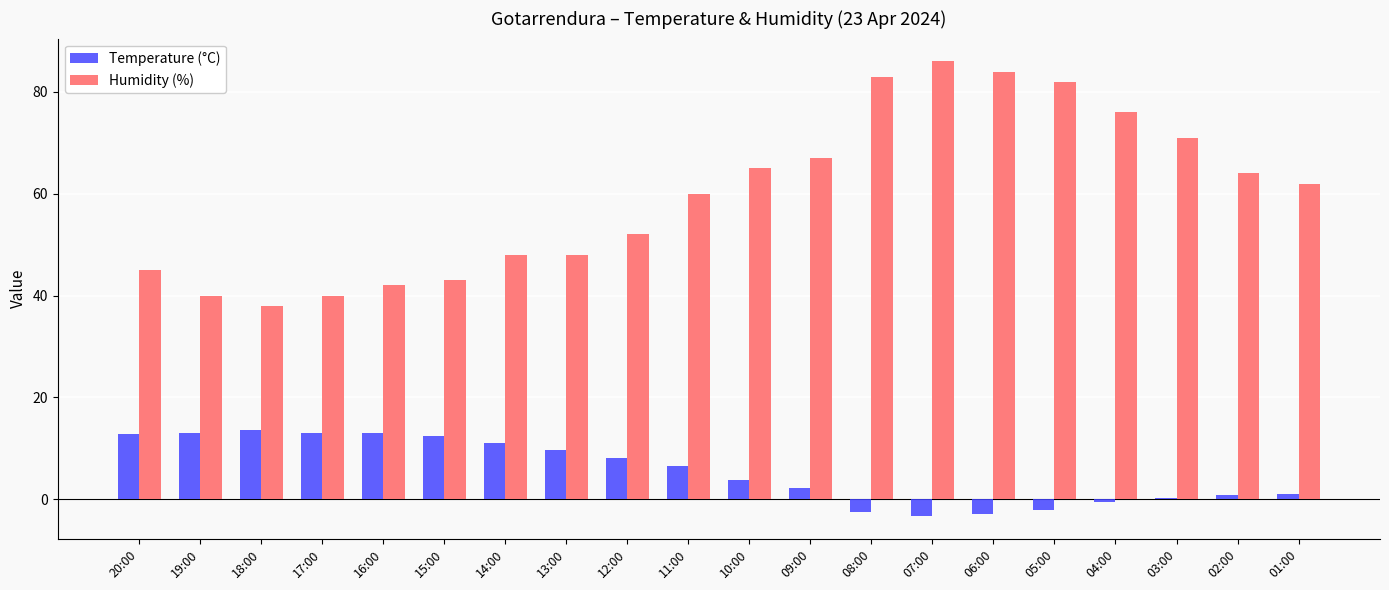

What is the difference between the Temperature (°C) values at 17:00 and 01:00?

12.1